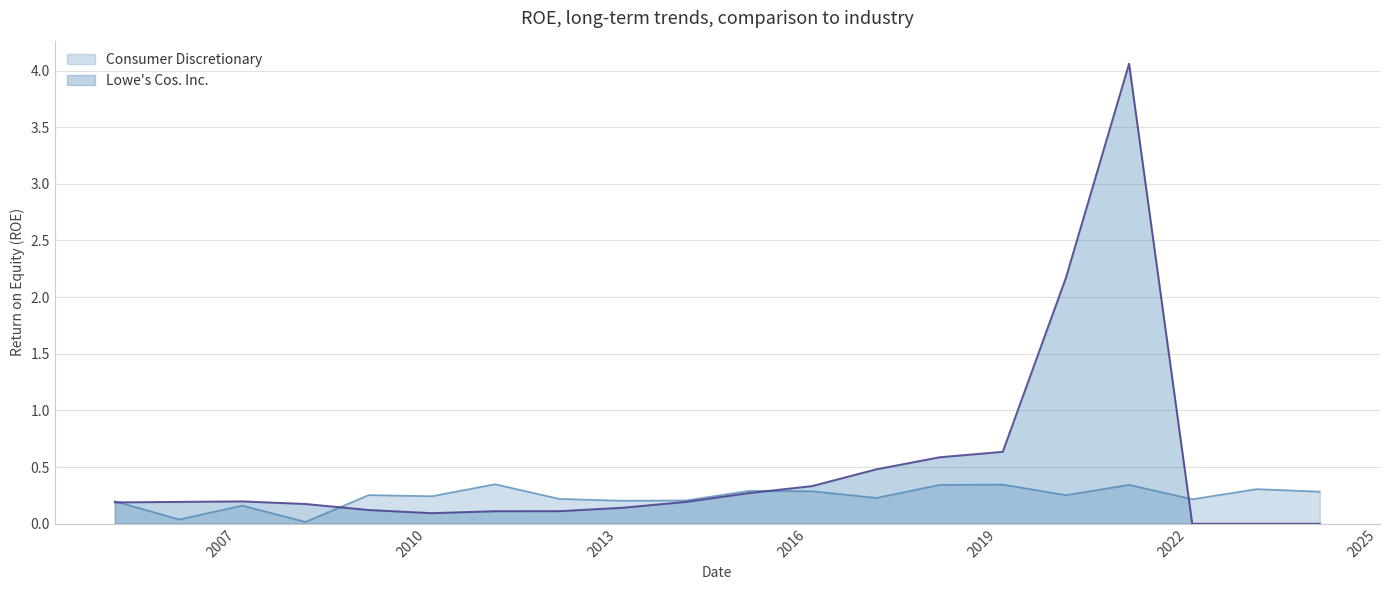

How many lines are shown in the chart?

2